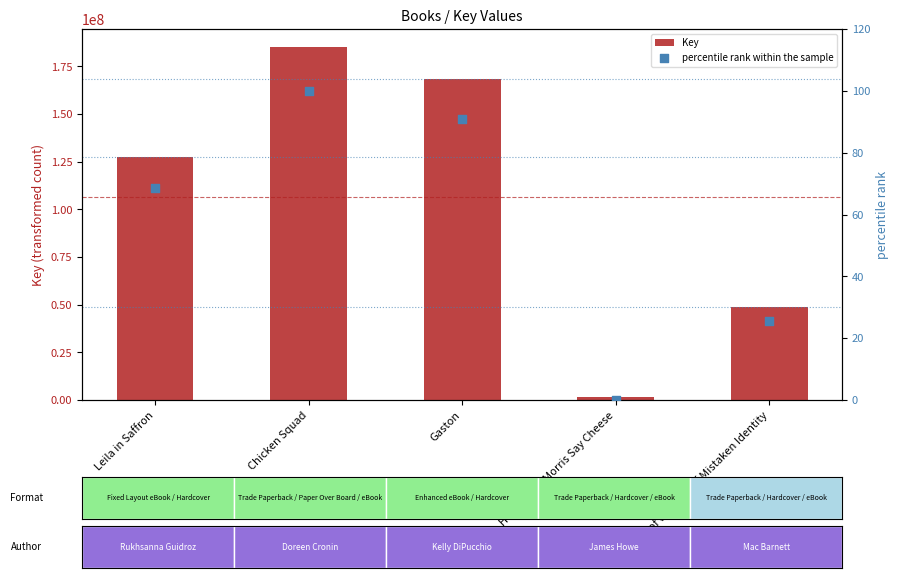

What are all the series names shown in the legend?

Key, percentile rank within the sample